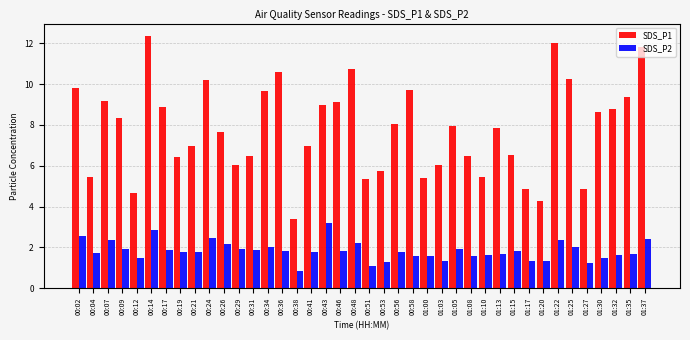

What is the value of the SDS_P1 bar at the 35th from the left?

10.2